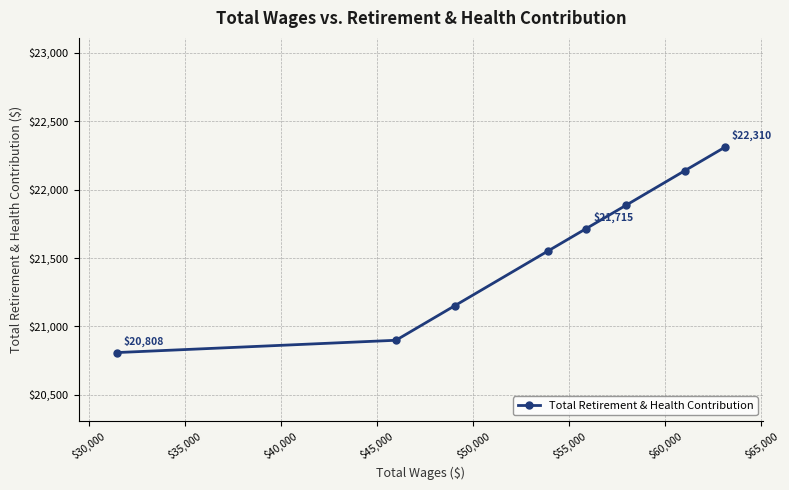

What is the difference between the maximum and minimum values?

1502